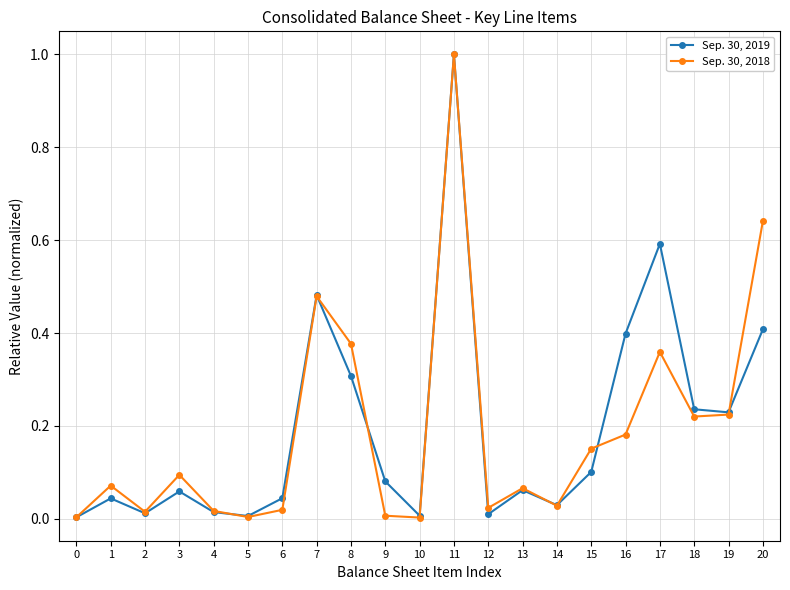

The Sep. 30, 2018 series shows 0.6 at 20. True or false?

True